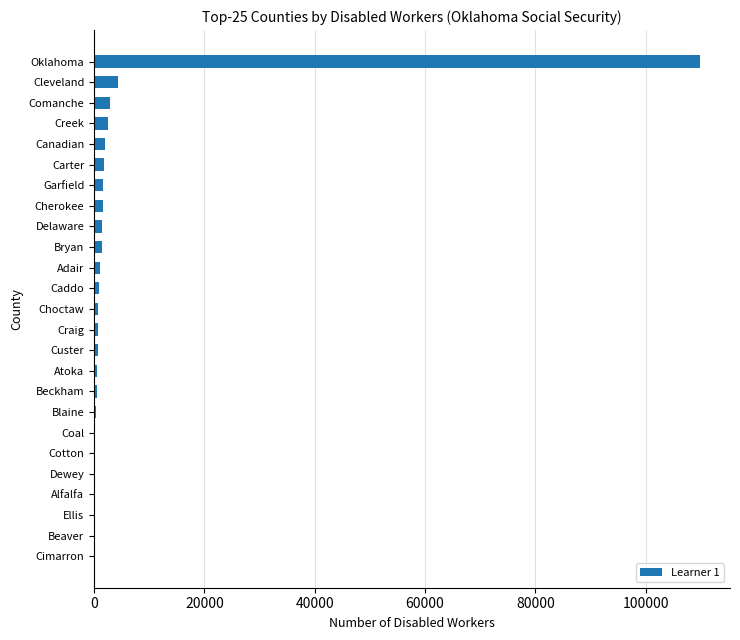

What is the greatest value displayed?

109792